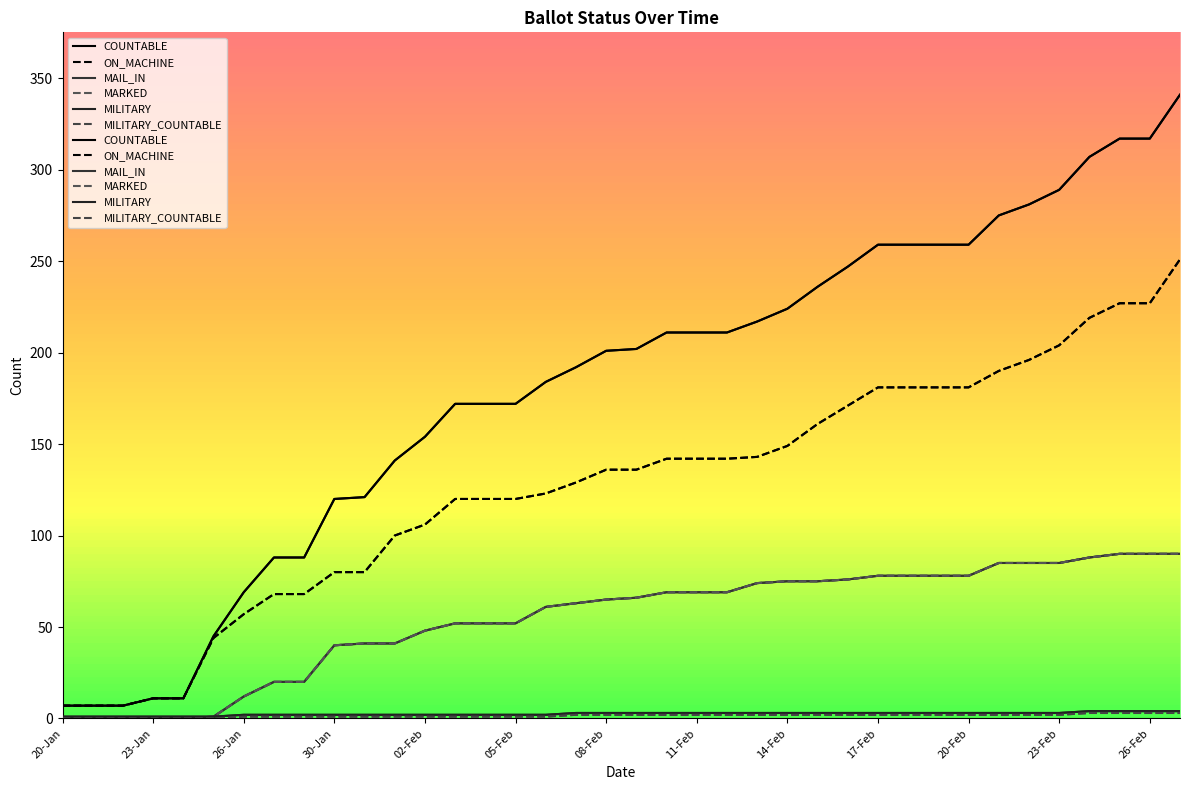

What is the total value across all series at 06-Feb?

432